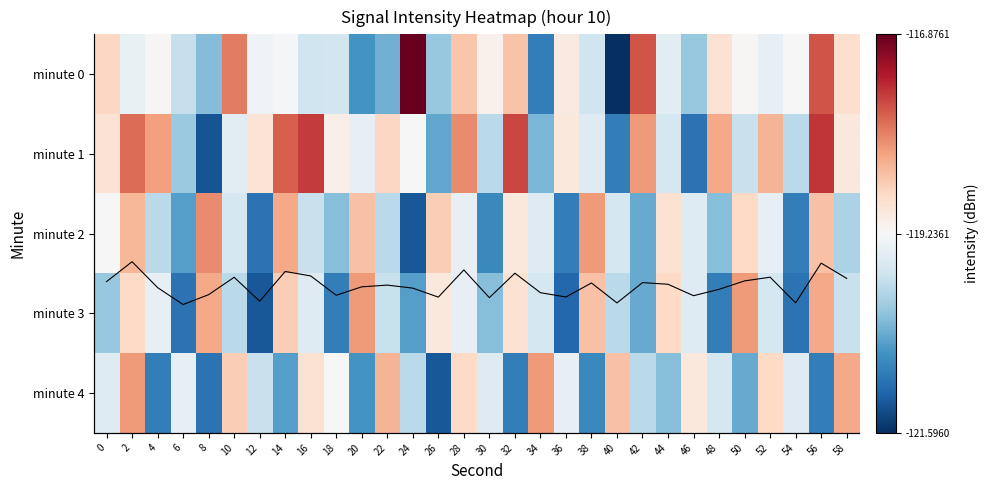

What value does the minute 2 series have at 36?

-120.9